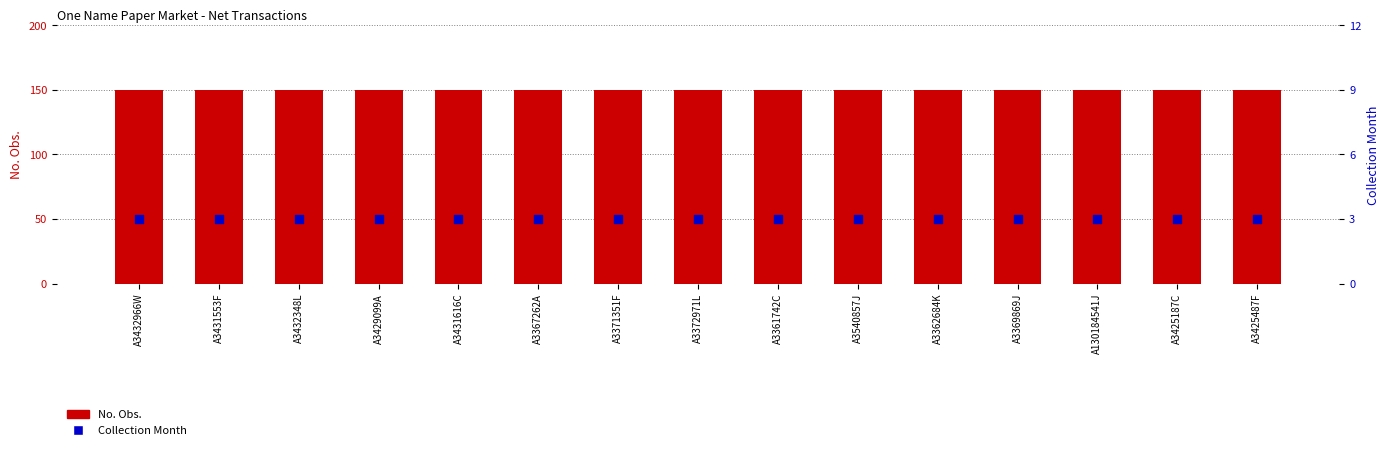

Which series contains the highest Y value?

No. Obs.